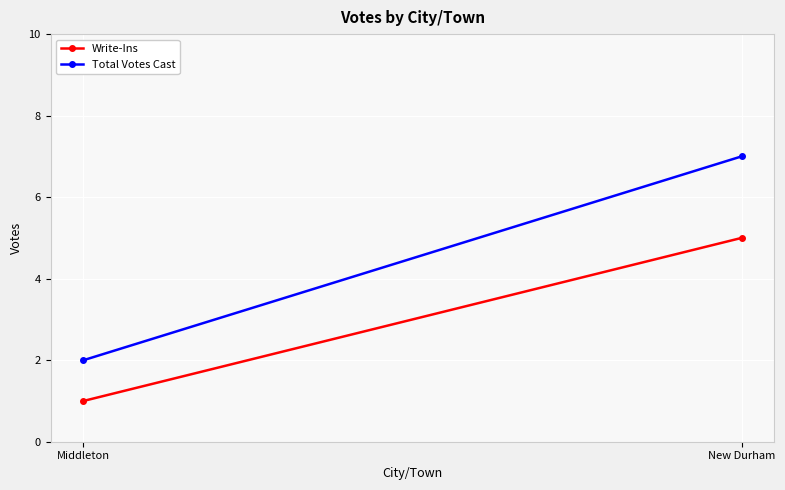

Reading right to left, transcribe all the data shown in this chart.

Write-Ins: 5	1
Total Votes Cast: 7	2